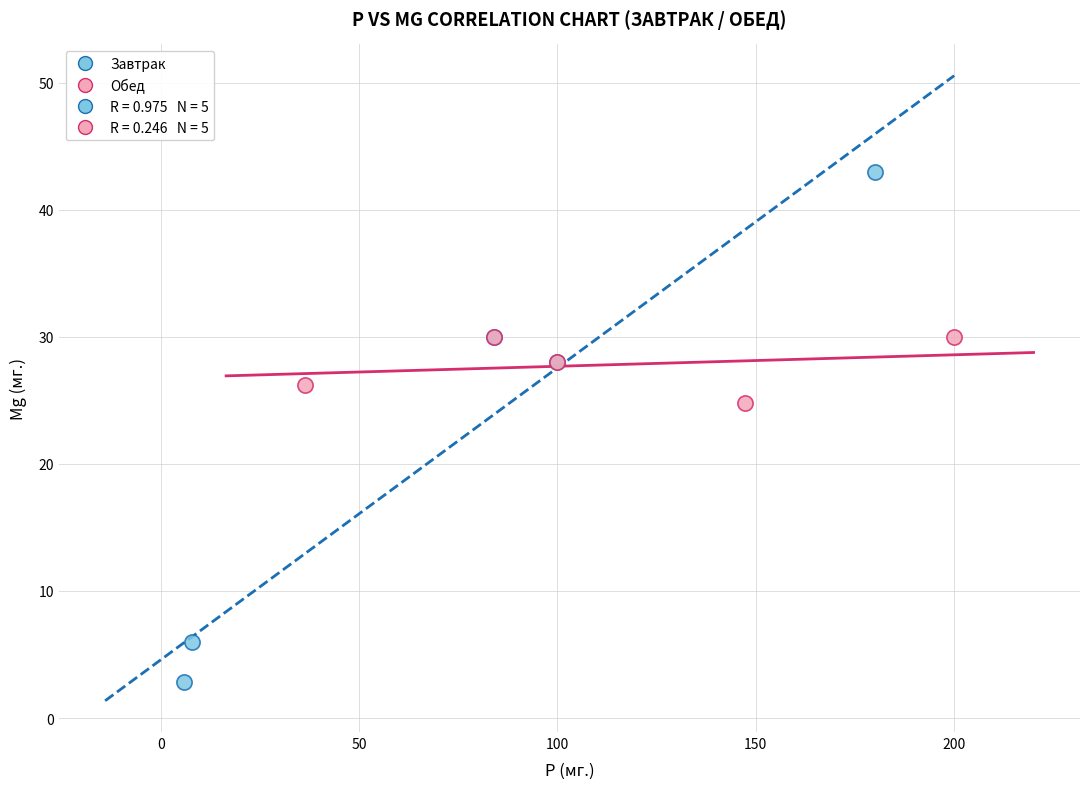

Which series reaches the maximum Y coordinate?

Завтрак